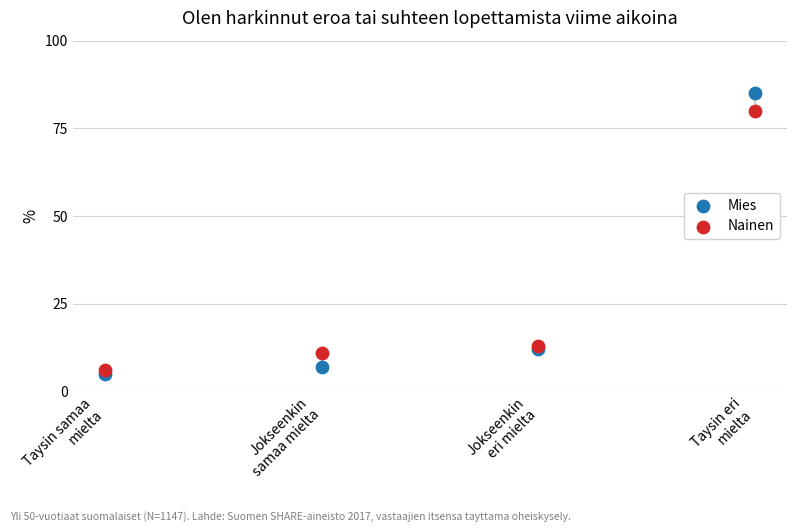

Which series has the largest Y range (max minus min)?

Mies